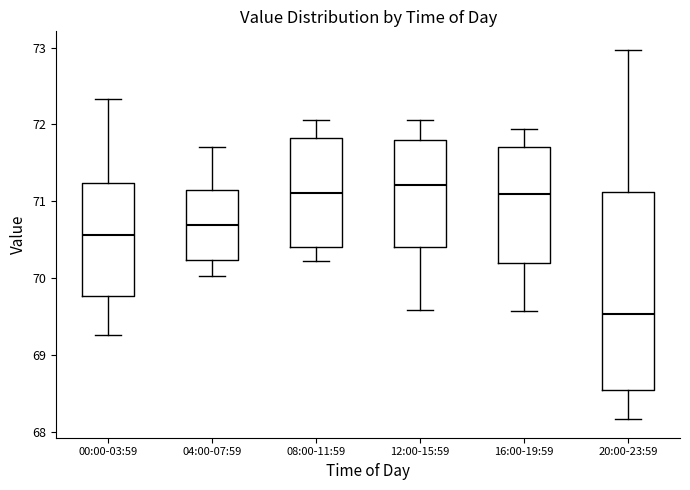

Reading left to right, transcribe this box plot: for each box, give where its median line is, the range the box spans, and where its two whiskers end, as read against the y-axis. The values are not printed on the chart, so give them approximately, as read against the axis.

00:00-03:59: median 70.6, box 69.8 to 71.2, whiskers 69.3 to 72.3
04:00-07:59: median 70.7, box 70.2 to 71.2, whiskers 70.0 to 71.7
08:00-11:59: median 71.1, box 70.4 to 71.8, whiskers 70.2 to 72.1
12:00-15:59: median 71.2, box 70.4 to 71.8, whiskers 69.6 to 72.1
16:00-19:59: median 71.1, box 70.2 to 71.7, whiskers 69.6 to 71.9
20:00-23:59: median 69.5, box 68.5 to 71.1, whiskers 68.2 to 73.0